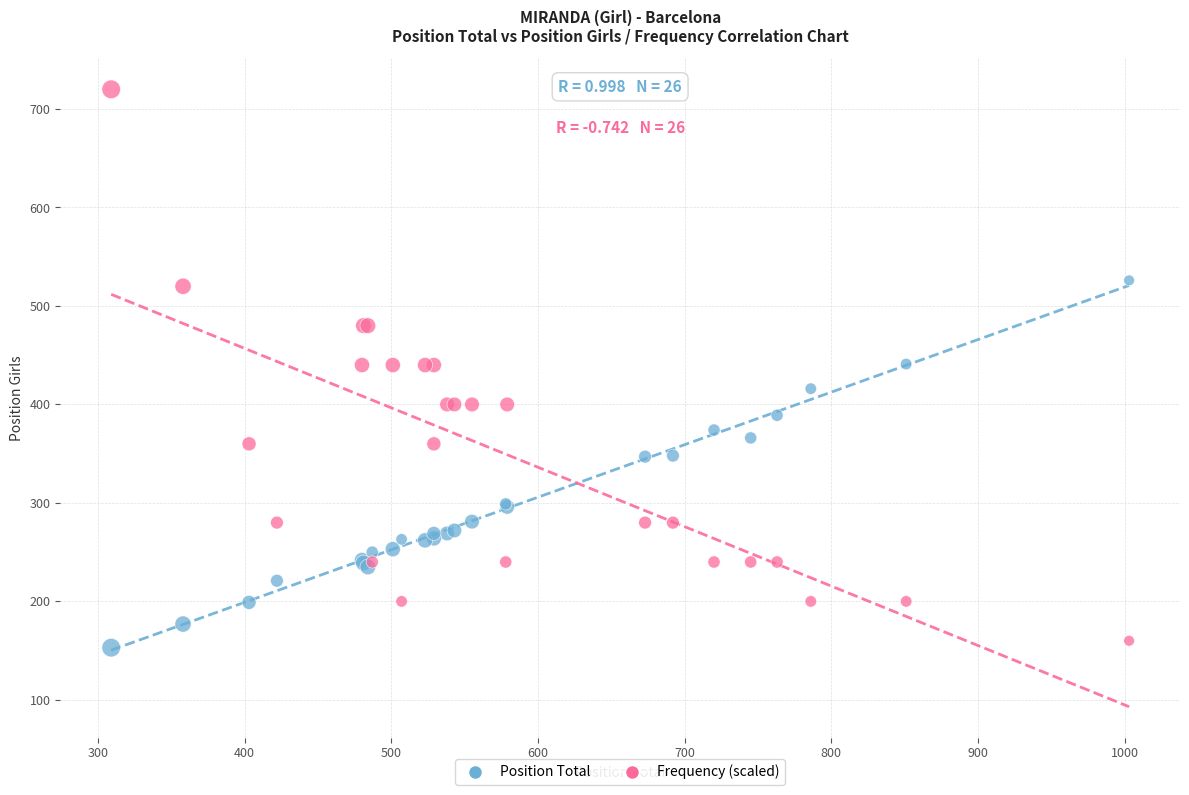

Which series reaches the maximum Y coordinate?

Frequency (scaled)